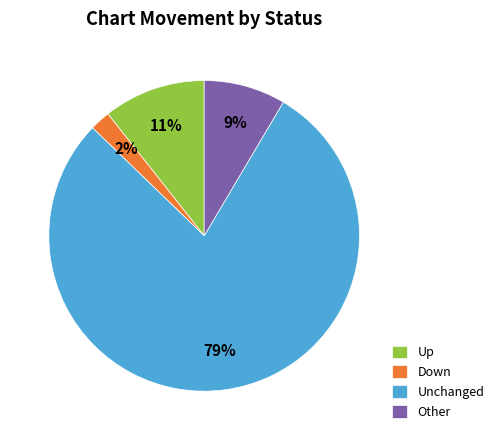

True or false: Down accounts for 9% of the total.

False